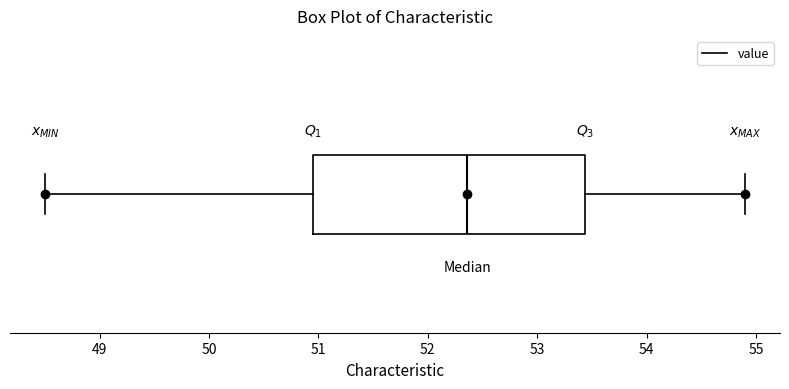

Transcribe this box plot: give where the median line is, the range the box spans, and where the two whiskers end, as read against the x-axis. The values are not printed on the chart, so give them approximately, as read against the axis.

median 52.4, box 51.0 to 53.4, whiskers 48.5 to 54.9